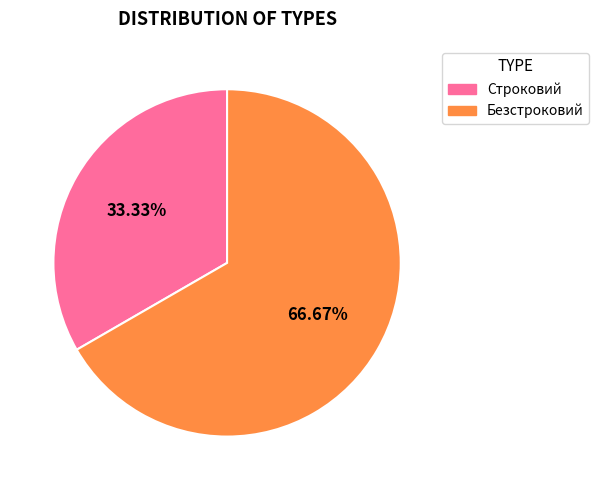

Between Безстроковий and Строковий, which is larger?

Безстроковий